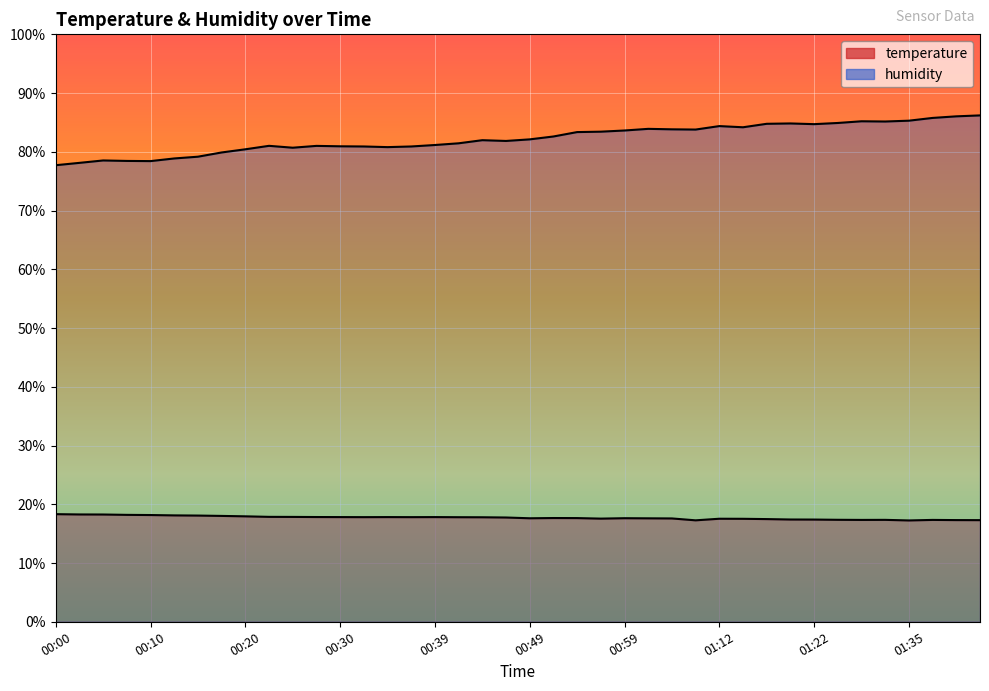

Does the chart display data point markers on the line(s)?

No